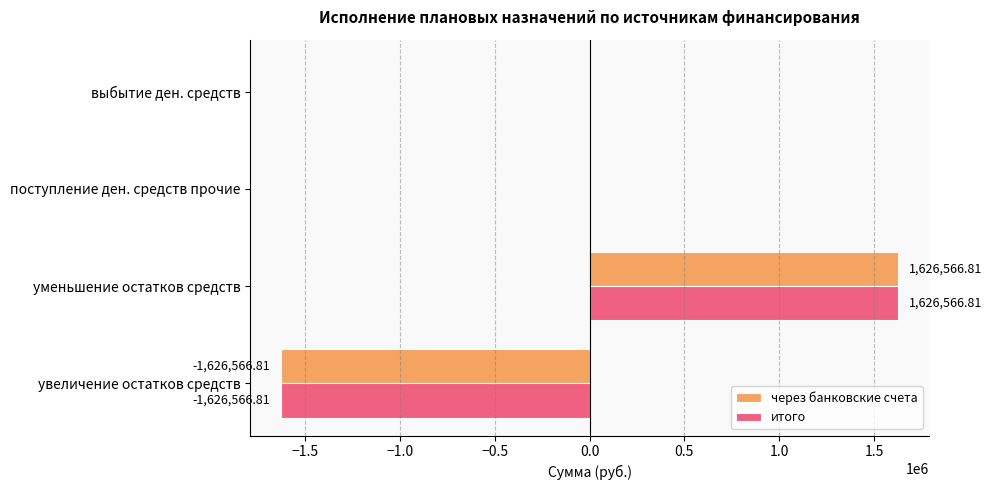

How many data points does each series have?

4